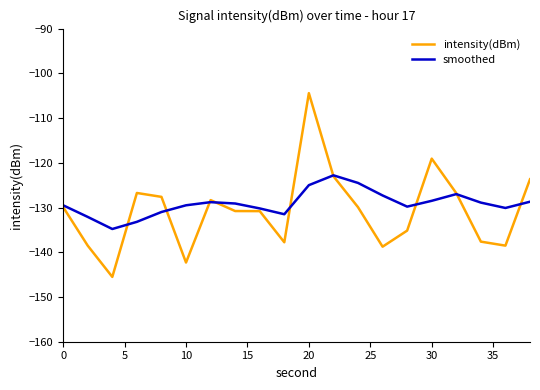

Which series has the largest total across all categories?

smoothed